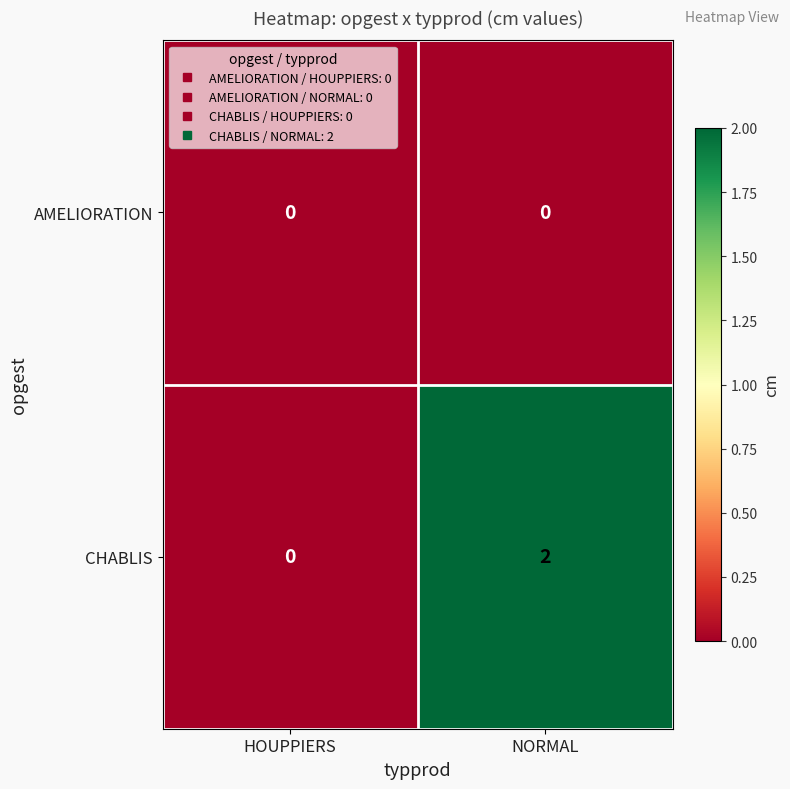

True or false: CHABLIS has a value of 0 at HOUPPIERS.

True